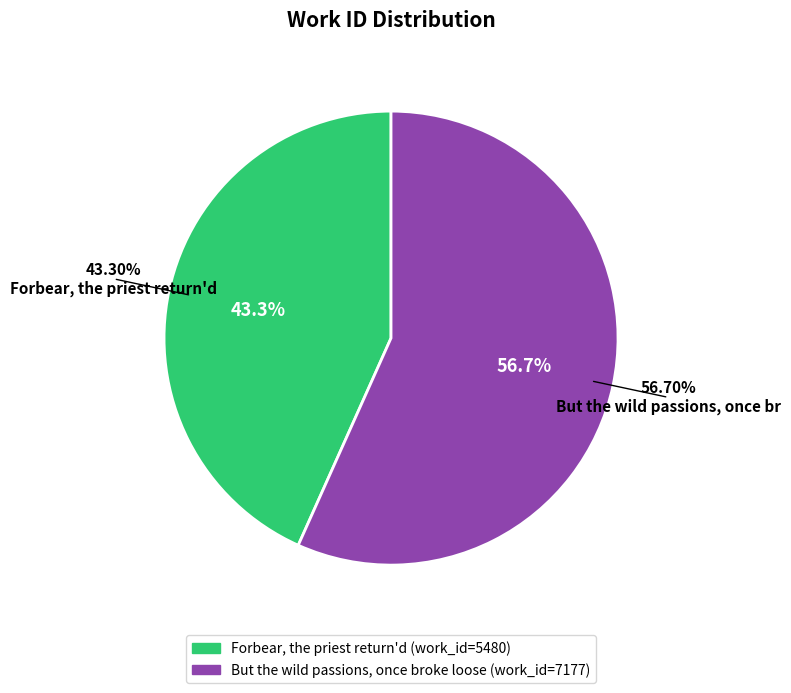

The But the wild passions, once broke loose slice represents 57% of the pie. True or false?

True